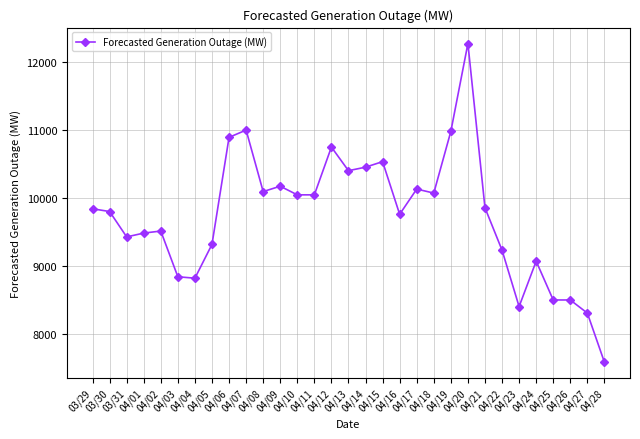

What is the label of the 30th point from the right?

03/30